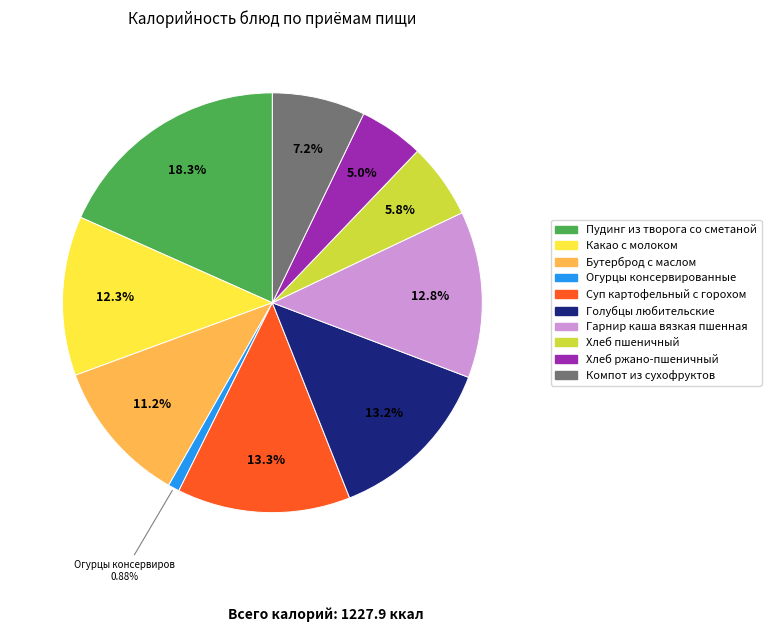

Between Какао с молоком and Компот из сухофруктов, which is larger?

Какао с молоком